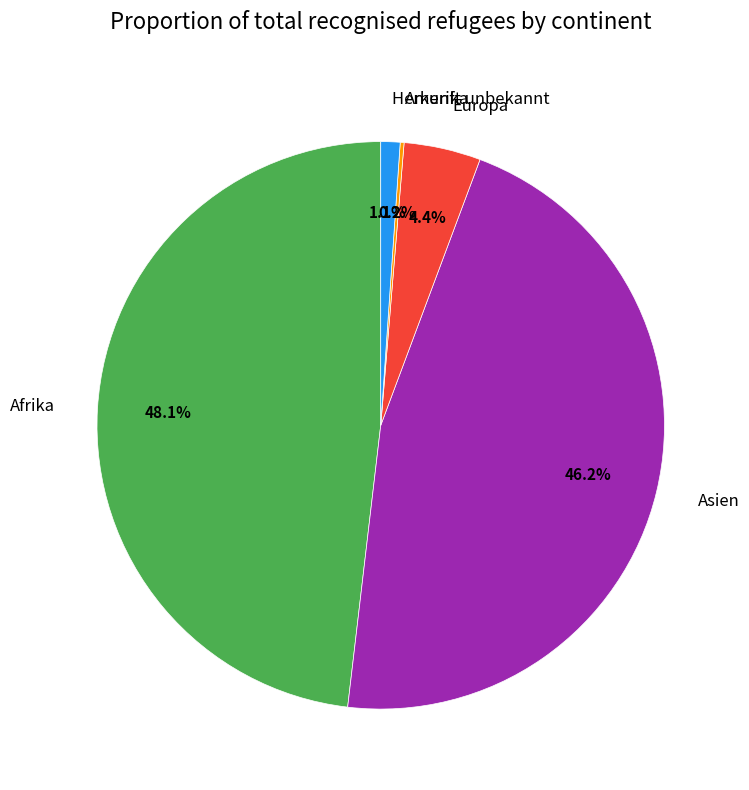

Do Herkunft unbekannt and Afrika together represent more than half of the pie?

No